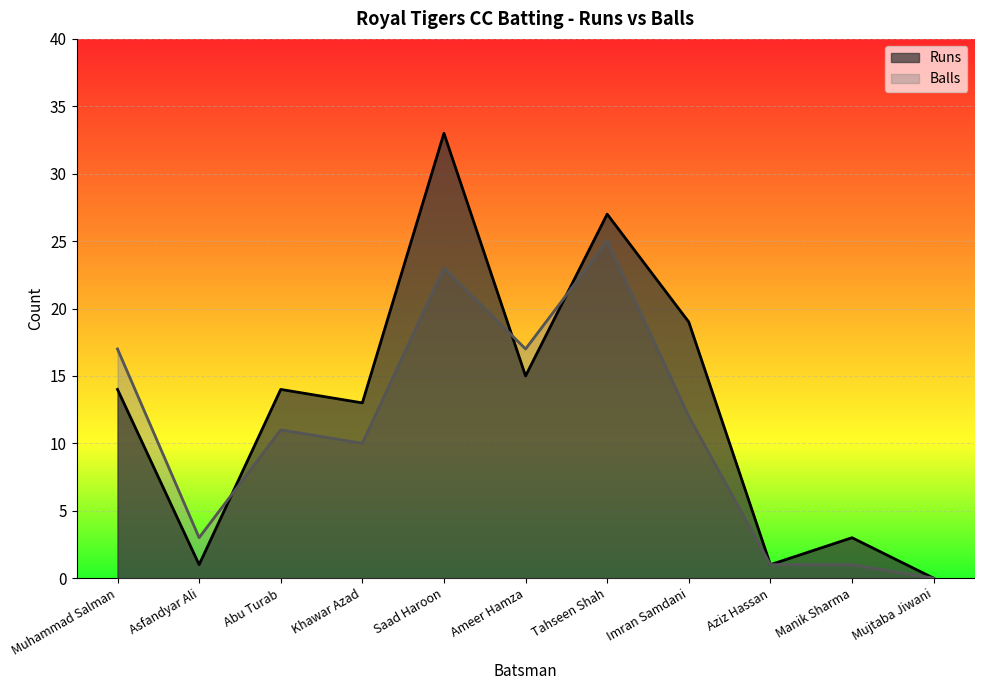

Where do Runs and Balls first cross each other?

Asfandyar Ali and Abu Turab